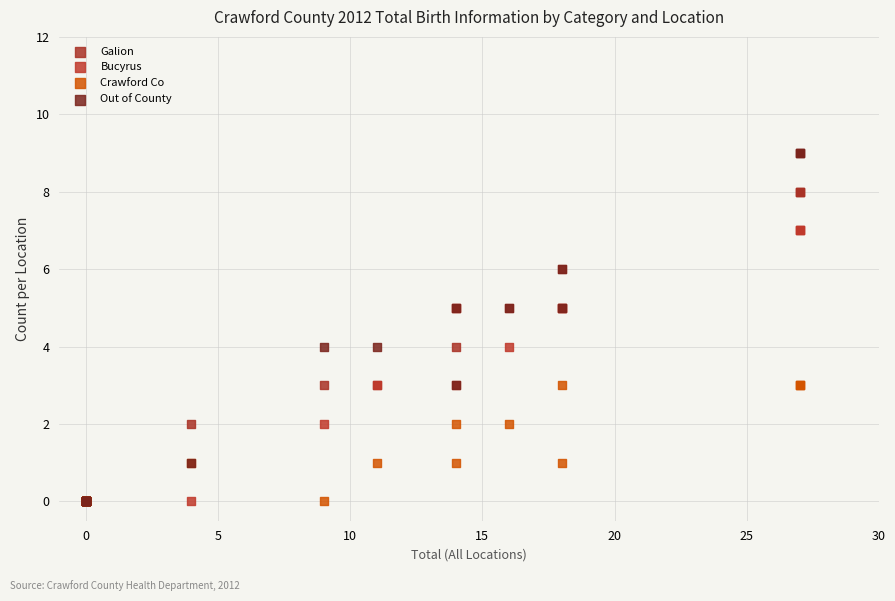

What are all the series names shown in the legend?

Galion, Bucyrus, Crawford Co, Out of County